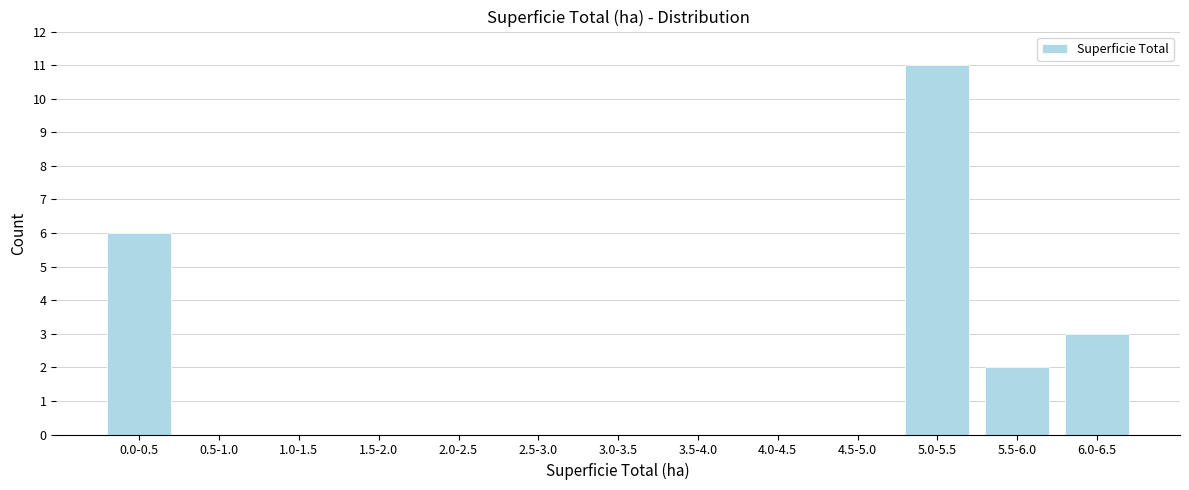

Reading left to right, what are all the values shown in this chart?

0.0-0.5=6	0.5-1.0=0	1.0-1.5=0	1.5-2.0=0	2.0-2.5=0	2.5-3.0=0	3.0-3.5=0	3.5-4.0=0	4.0-4.5=0	4.5-5.0=0	5.0-5.5=11	5.5-6.0=2	6.0-6.5=3